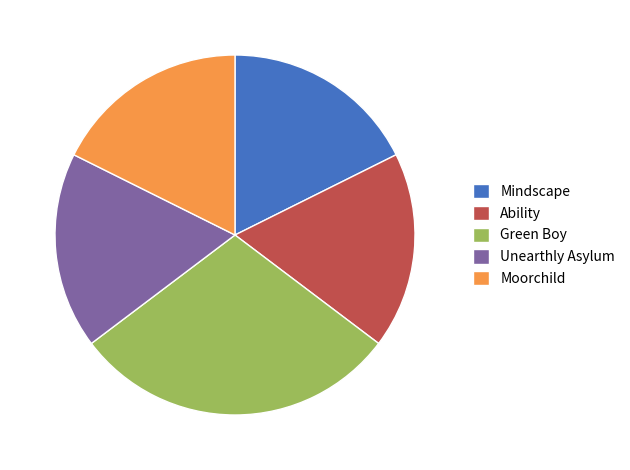

What is the largest slice in the pie chart?

Green Boy